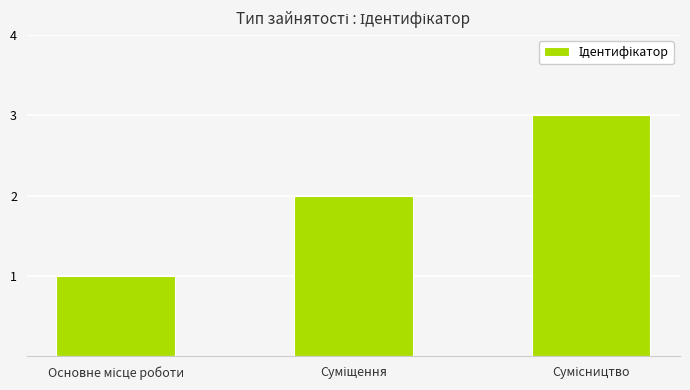

What is the maximum value shown in the chart?

3